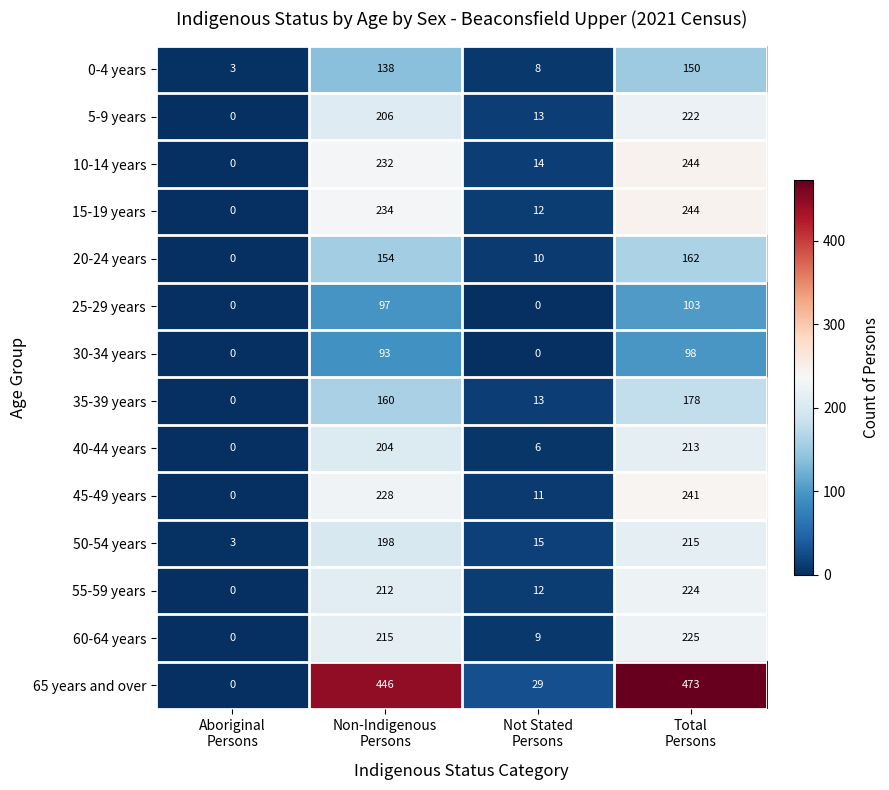

At how many categories does at least one series exceed 255?

2